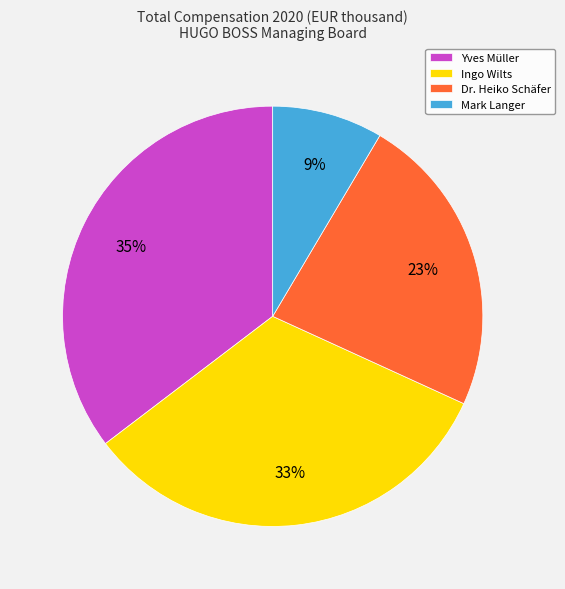

Is there a majority slice in this chart?

No